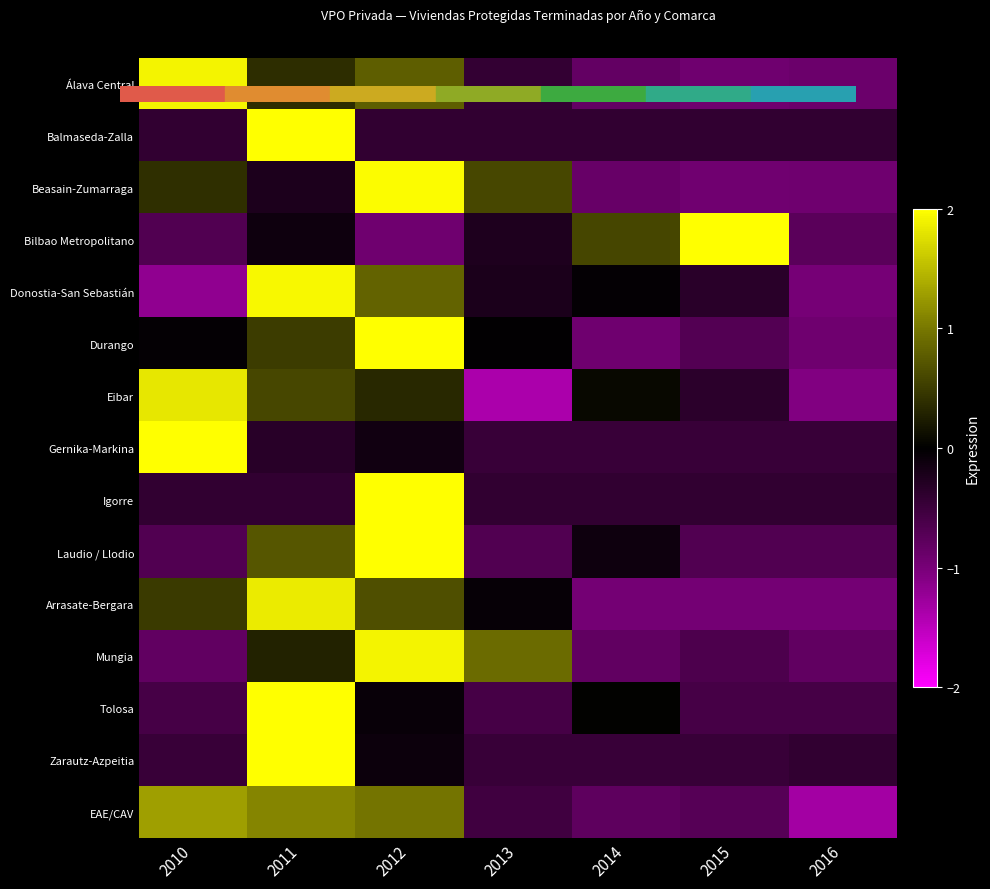

What is the difference between the highest and lowest values at 2010?

3.6